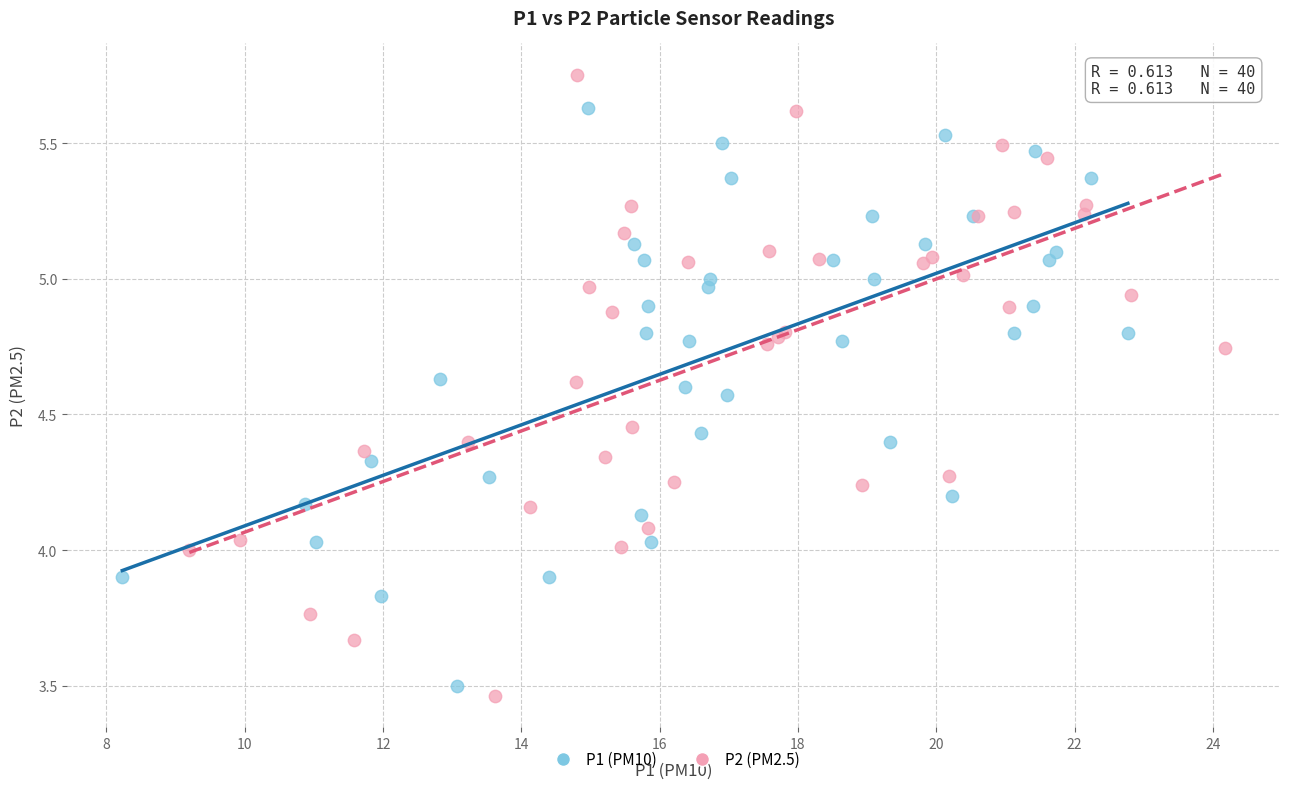

Which series contains the highest Y value?

P2 (PM2.5)